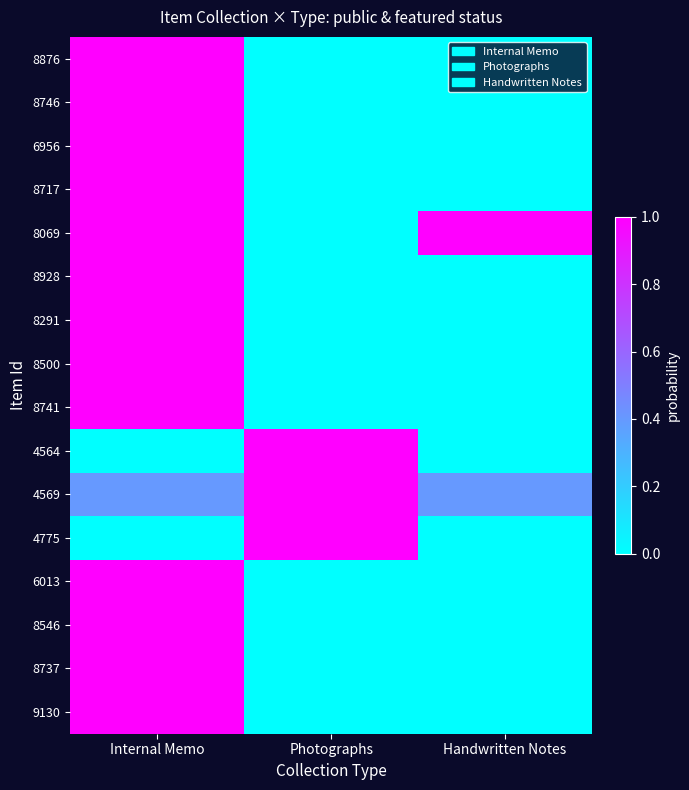

At how many categories does at least one series exceed 0?

3